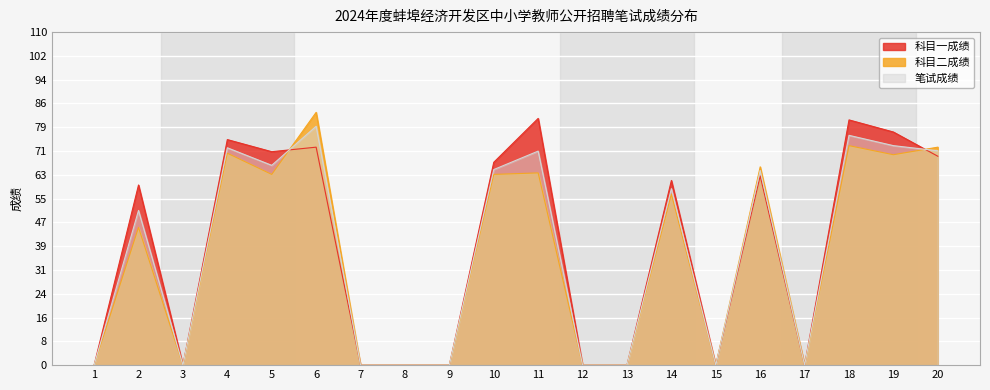

The value of 科目一成绩 at 10 is 8.5. True or false?

True